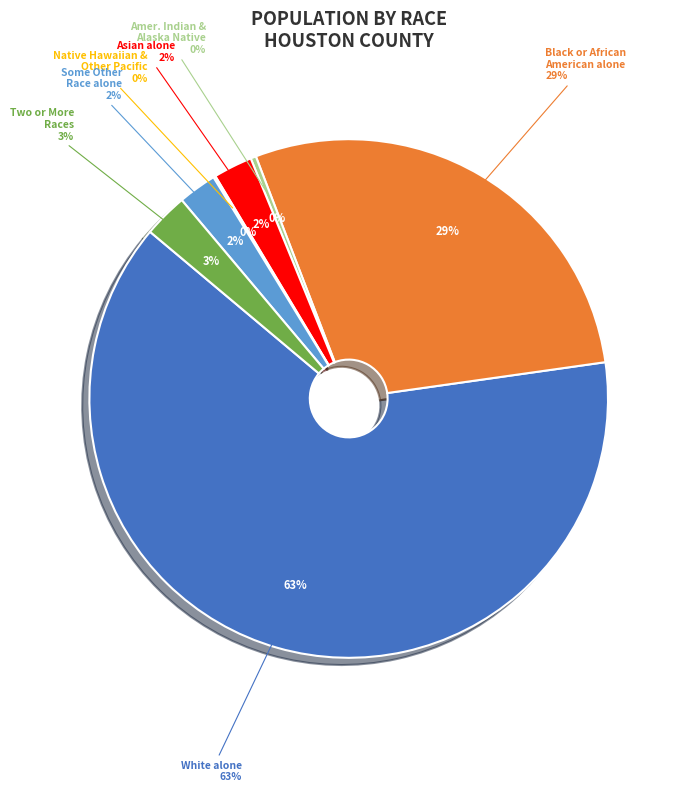

Is there any slice that represents more than half of the pie?

Yes